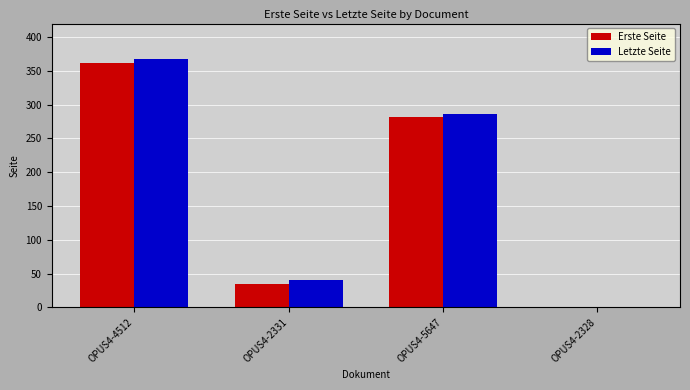

Reading right to left, what are all the values shown in this chart?

Erste Seite: 0	281	34	362
Letzte Seite: 0	286	41	367